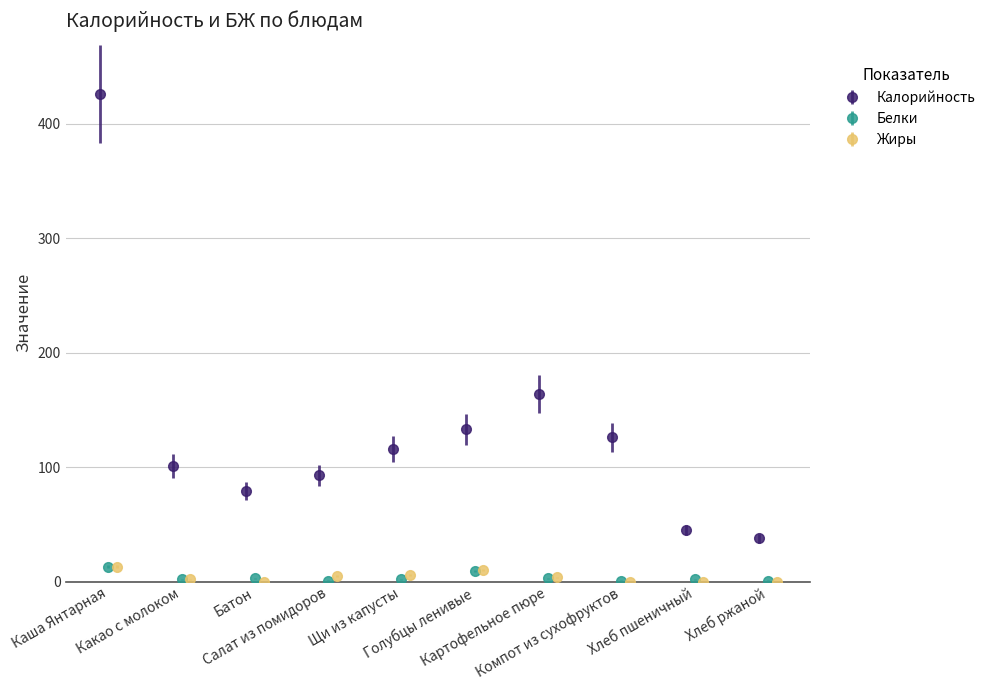

True or false: Калорийность and Жиры intersect in this chart.

False